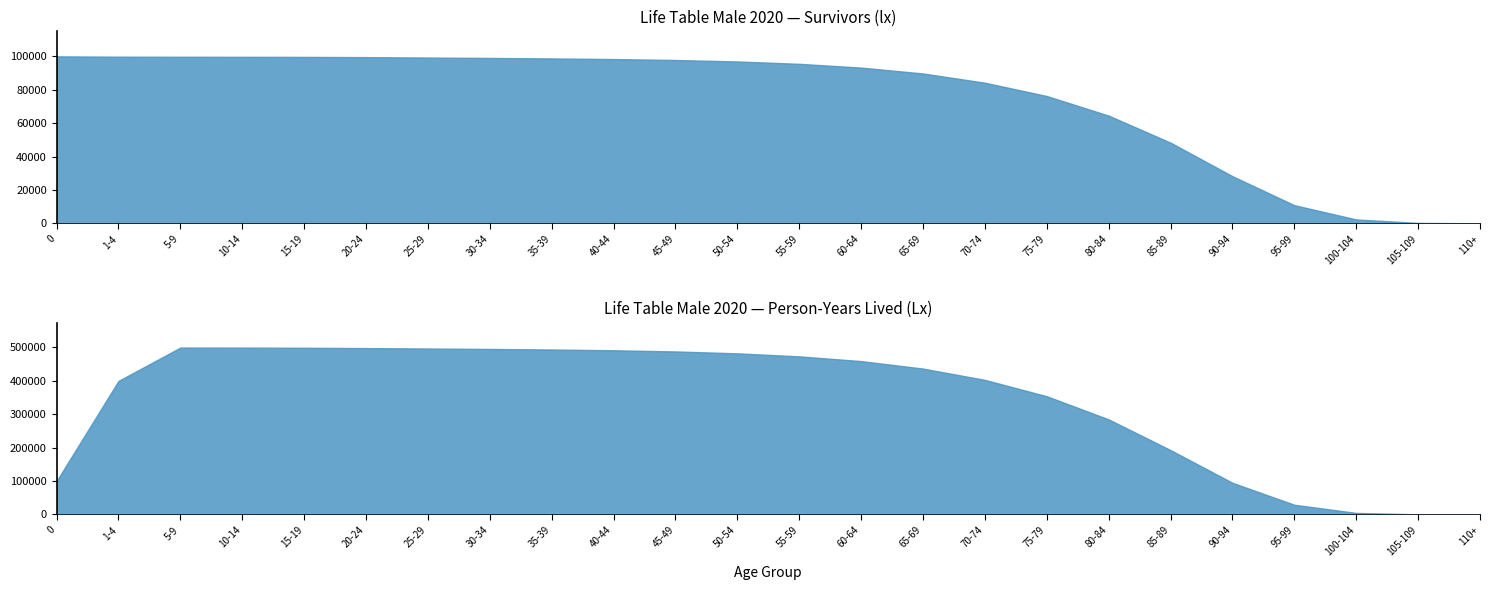

What is the sum of the lx (survivors) values at 60-64 and 5-9?

193030.6